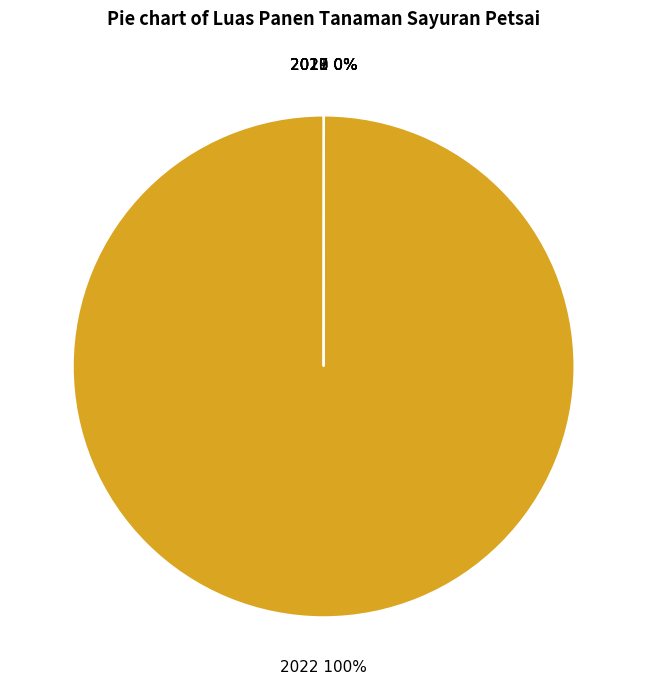

To the nearest percent, what is the difference between the largest and smallest slice percentages?

100%